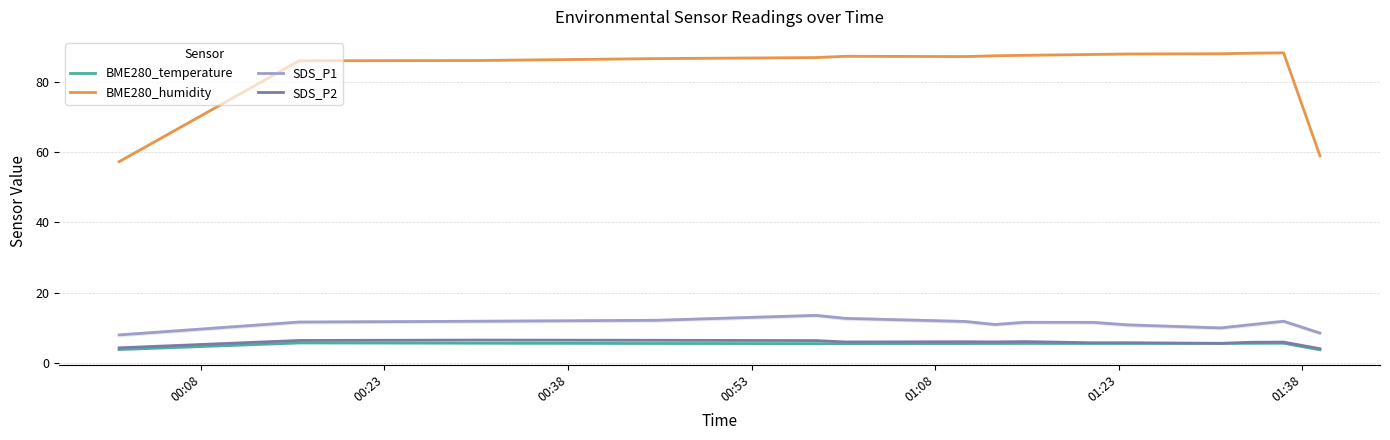

True or false: BME280_humidity and BME280_temperature intersect in this chart.

False